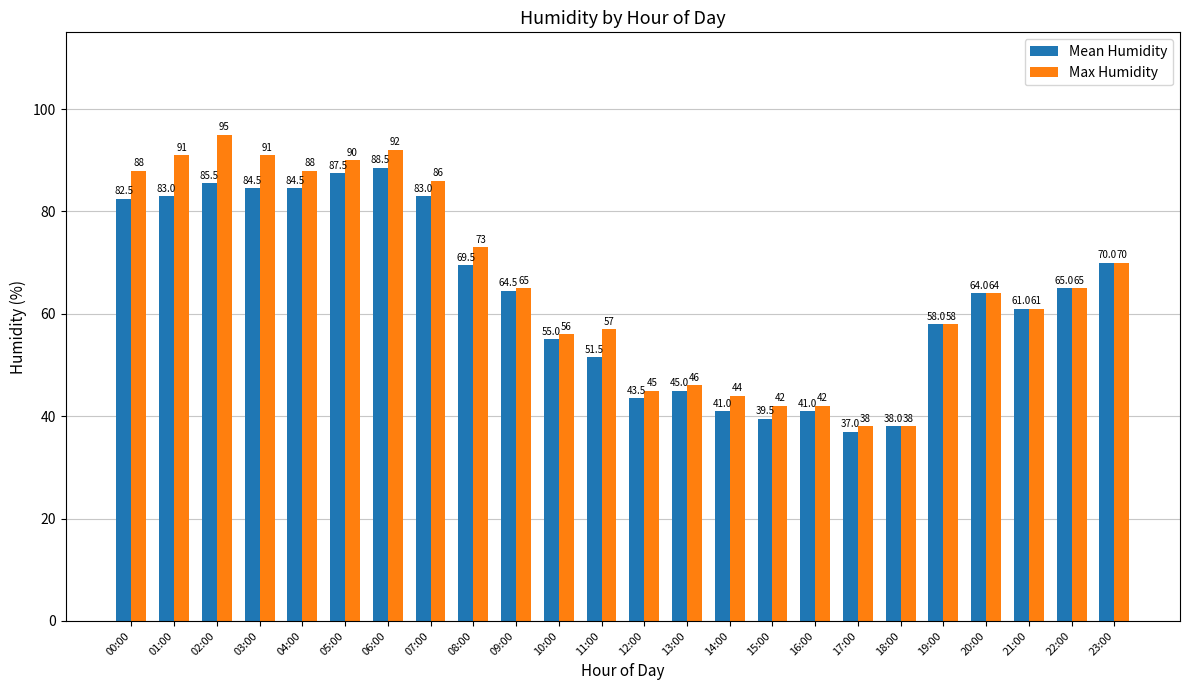

What are all the series names shown in the legend?

Mean Humidity, Max Humidity